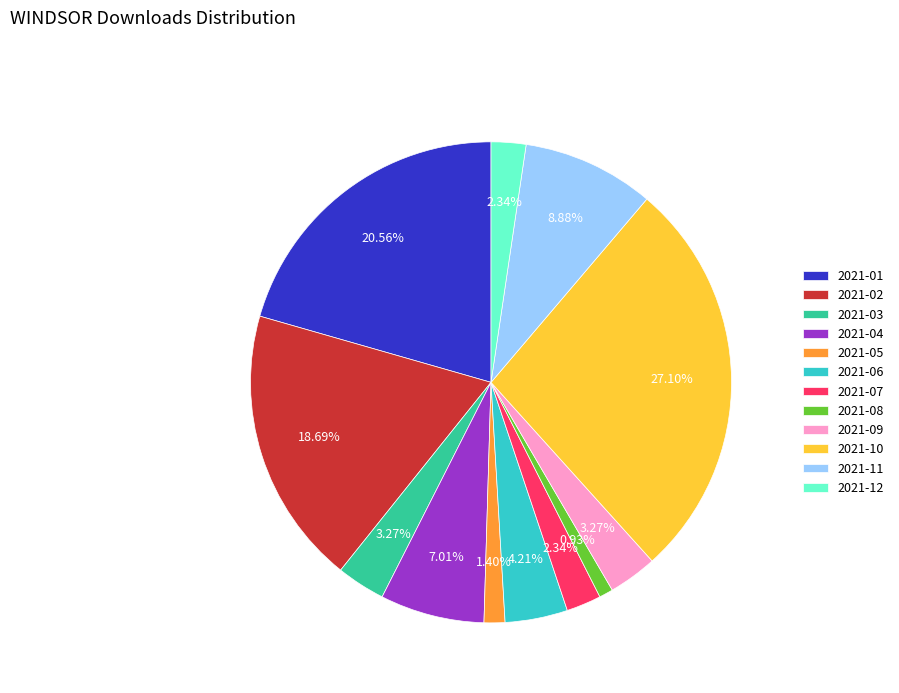

Do 2021-08 and 2021-04 together represent more than half of the pie?

No